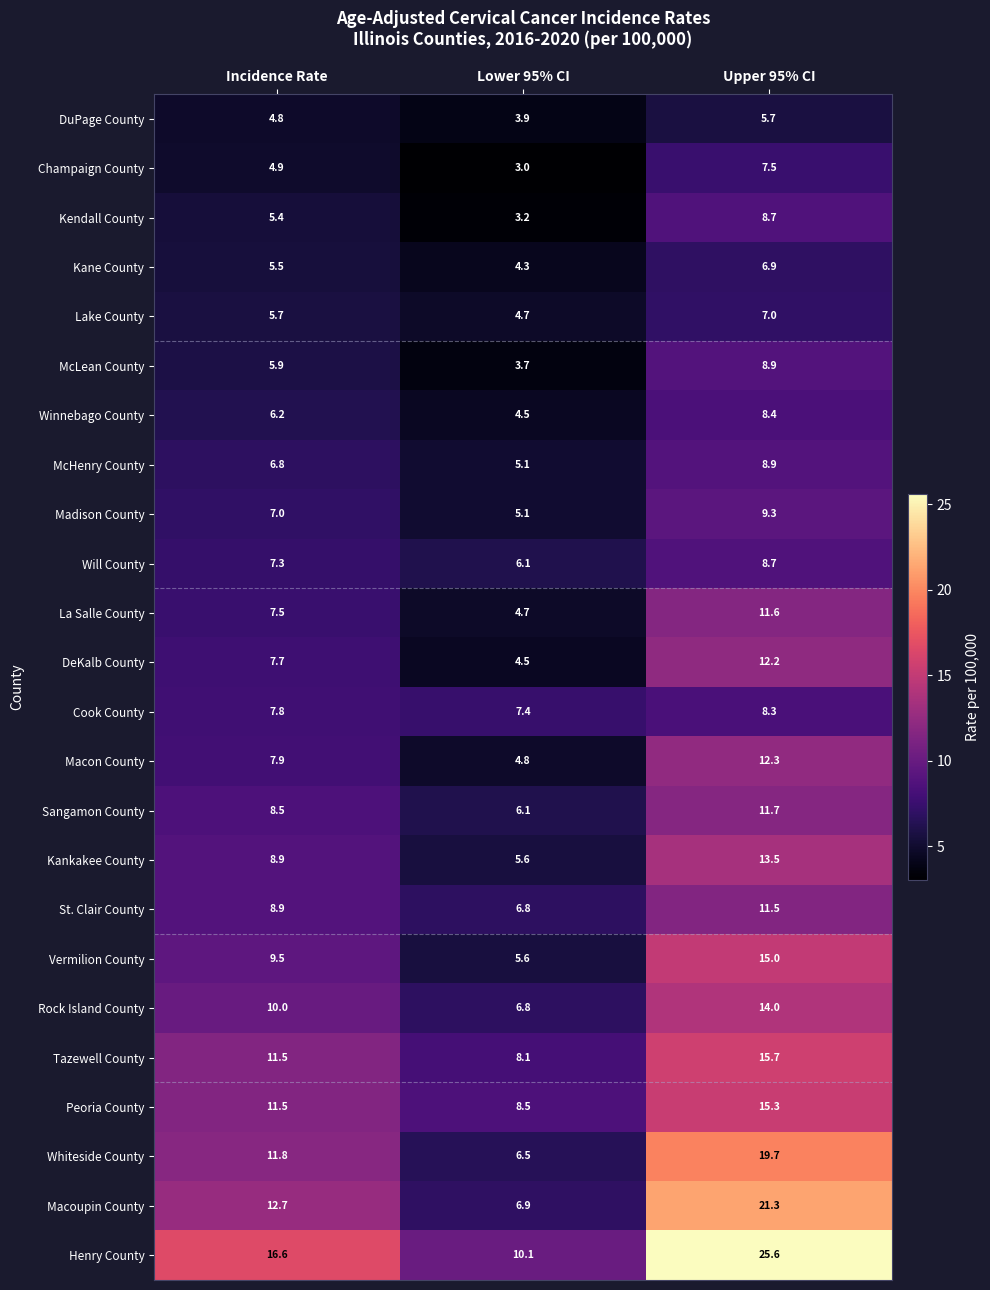

The Will County series shows 6.1 at Lower 95% CI. True or false?

True